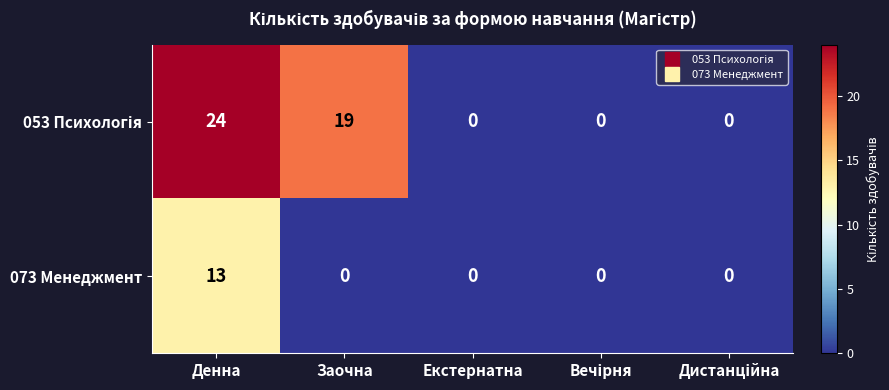

What is the greatest value displayed?

24